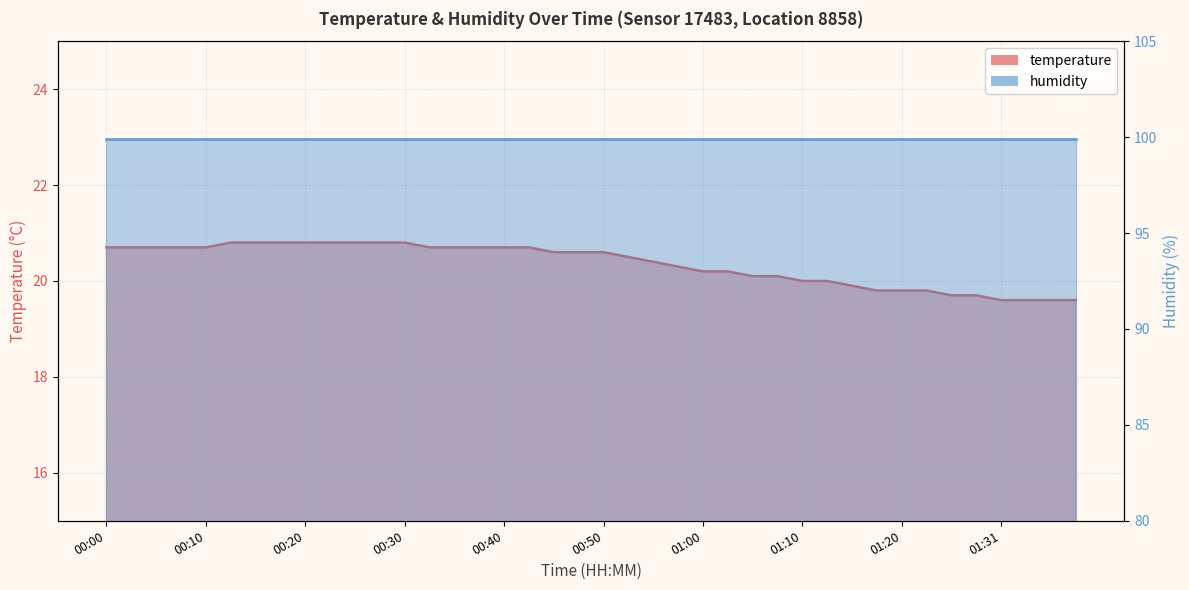

How many data points does each series have?

40